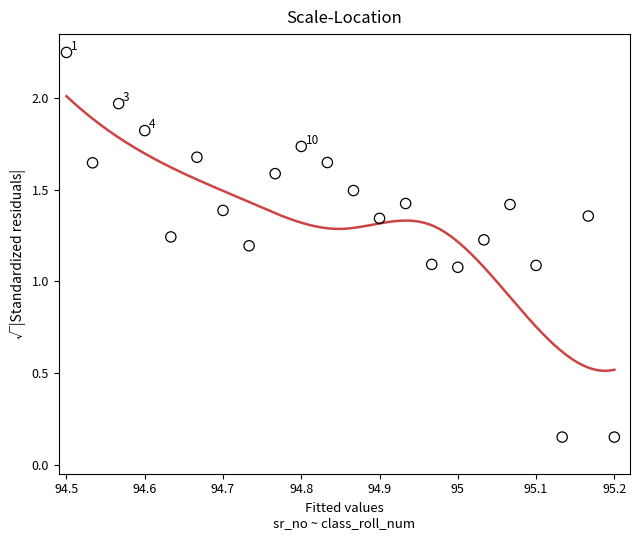

What is the range of Y values (max minus min)?

2.1